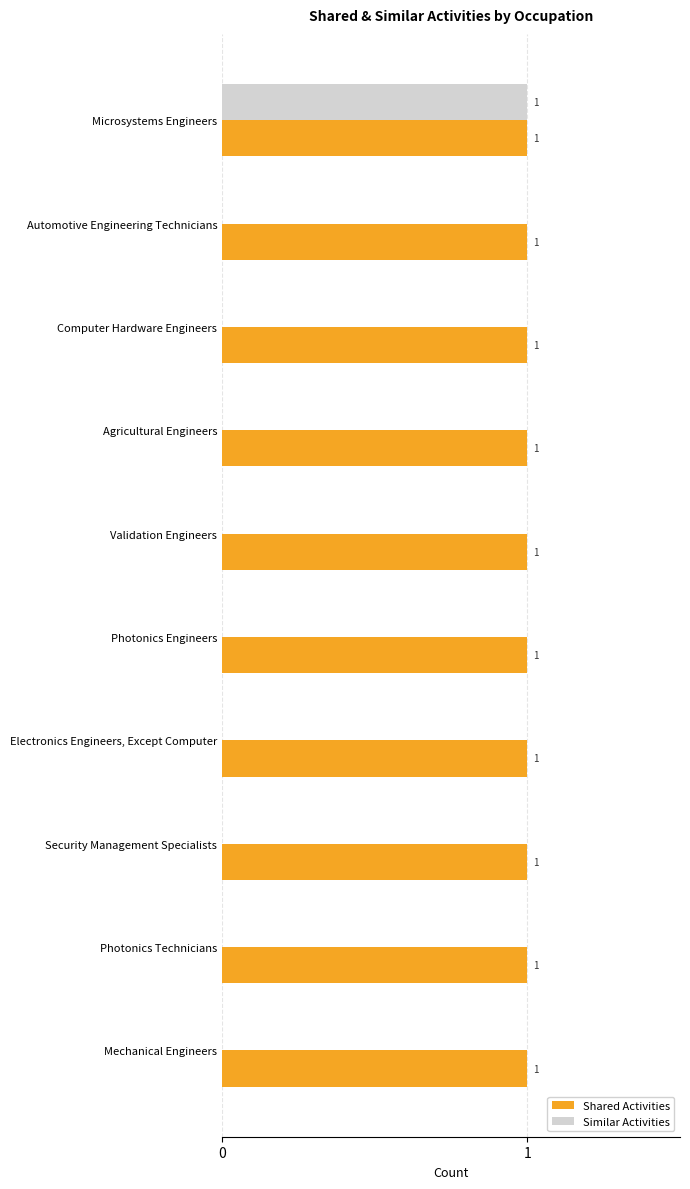

What is the sum of all Similar Activities values?

1